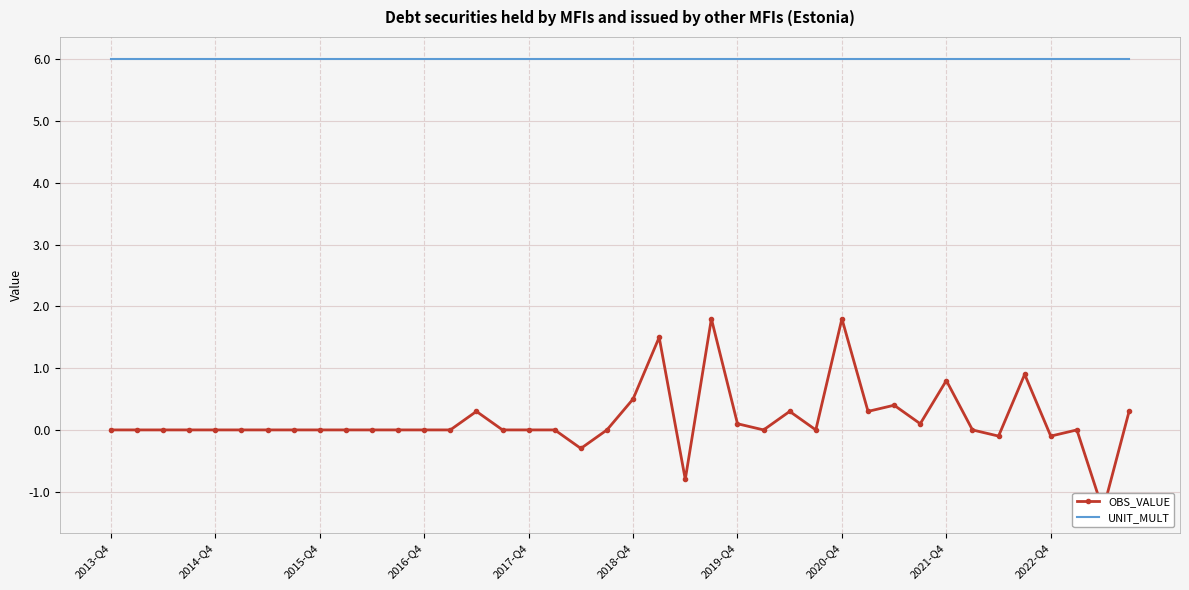

What is the smallest value displayed?

-1.3